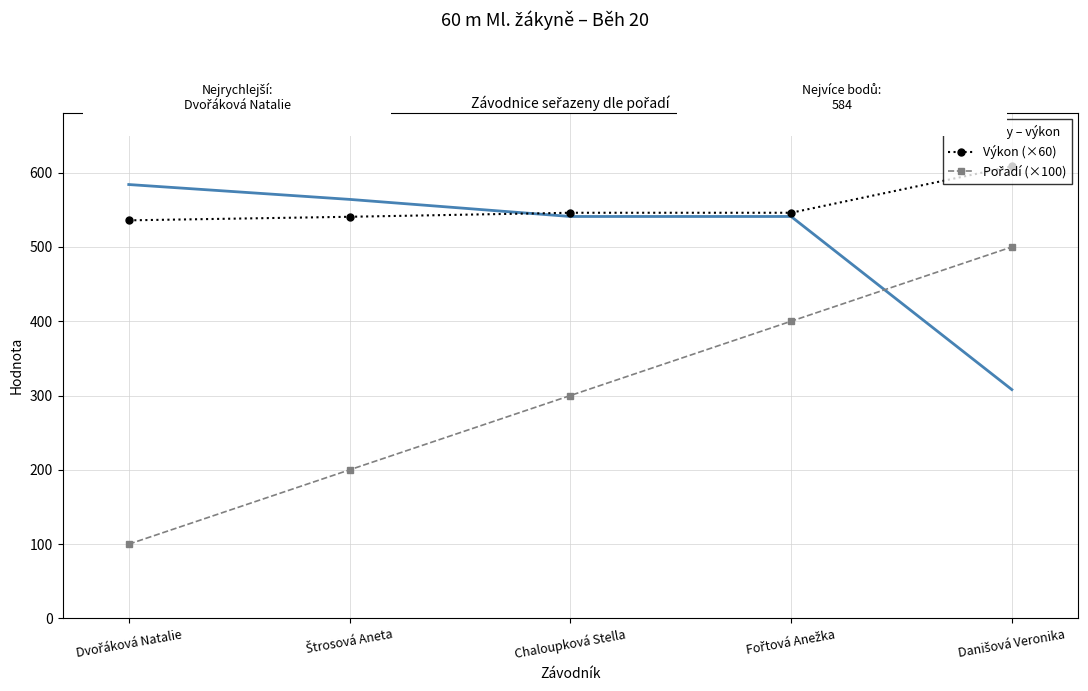

True or false: Výkon (×60) has a value of 546.0 at Chaloupková Stella.

True